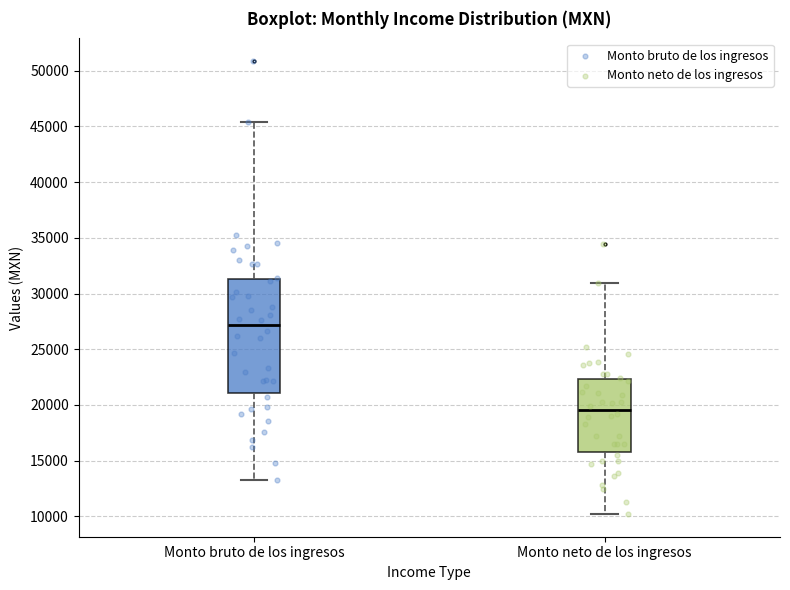

Comparing the boxes themselves (not the whiskers), which one is the tallest?

Monto bruto de los ingresos